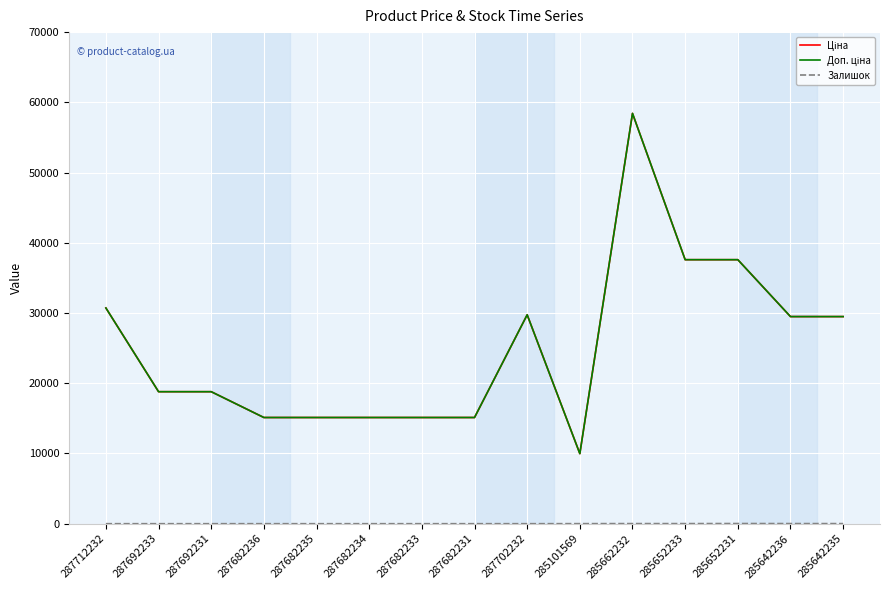

Reading left to right, transcribe all the data shown in this chart.

Ціна: 30717.1	18796.8	18796.8	15120.0	15120.0	15120.0	15120.0	15120.0	29747.2	9975.0	58426.5	37593.6	37593.6	29491.5	29491.5
Доп. ціна: 30717.1	18796.8	18796.8	15120.0	15120.0	15120.0	15120.0	15120.0	29747.2	9975.0	58426.5	37593.6	37593.6	29491.5	29491.5
Залишок: 0.0	0.0	0.0	0.0	0.0	0.0	0.0	0.0	0.0	7.0	14.0	13.0	23.0	16.0	13.0